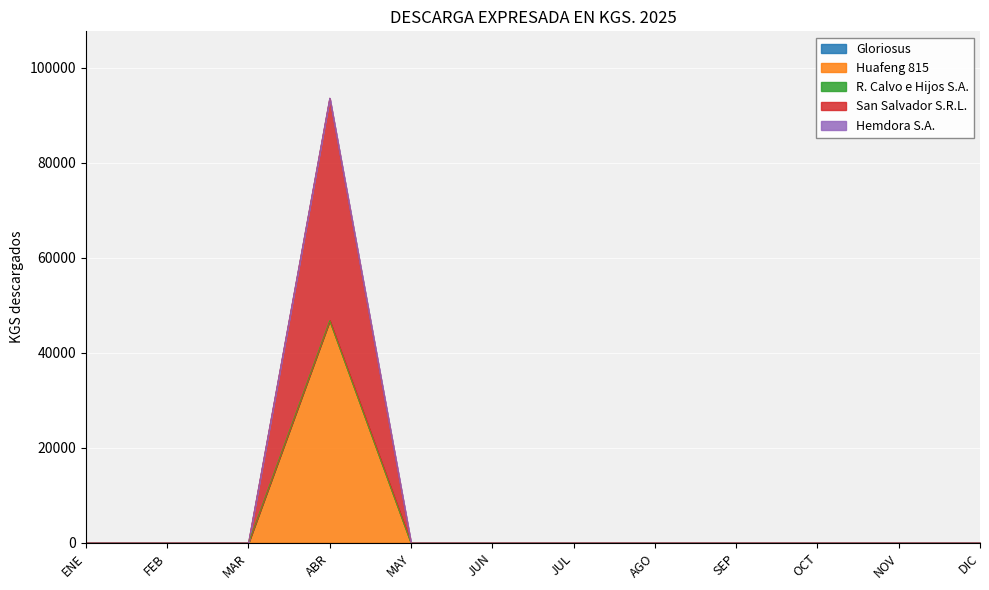

True or false: R. Calvo e Hijos S.A. and Hemdora S.A. intersect in this chart.

False